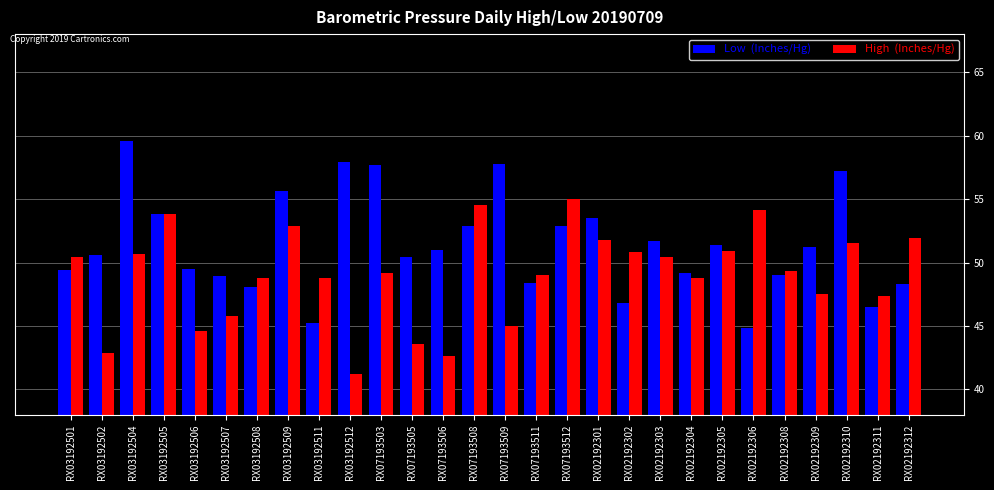

What is the difference between the highest and lowest values at RX03192504?

8.9